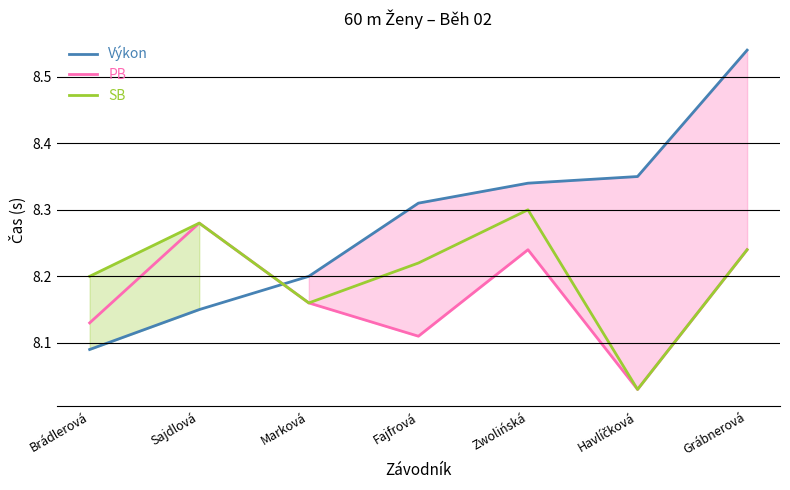

Which has a higher value, Havlíčková or Fajfrová?

Havlíčková